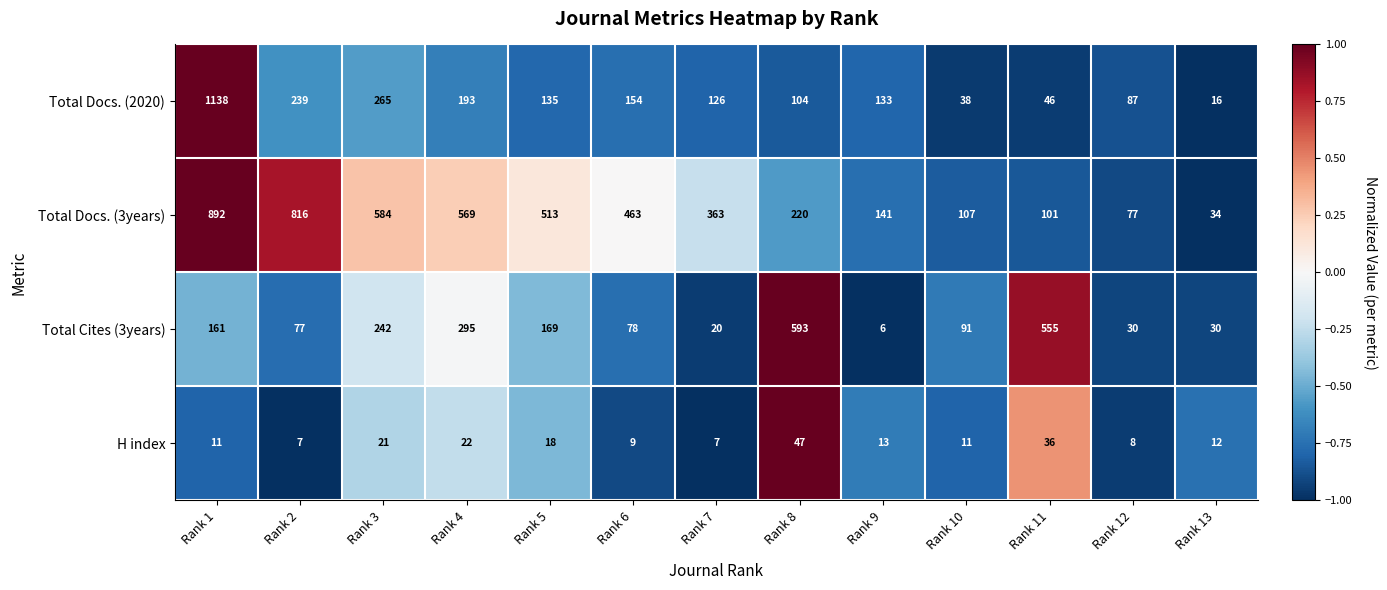

True or false: Total Docs. (3years) has a value of 139 at Rank 11.

False